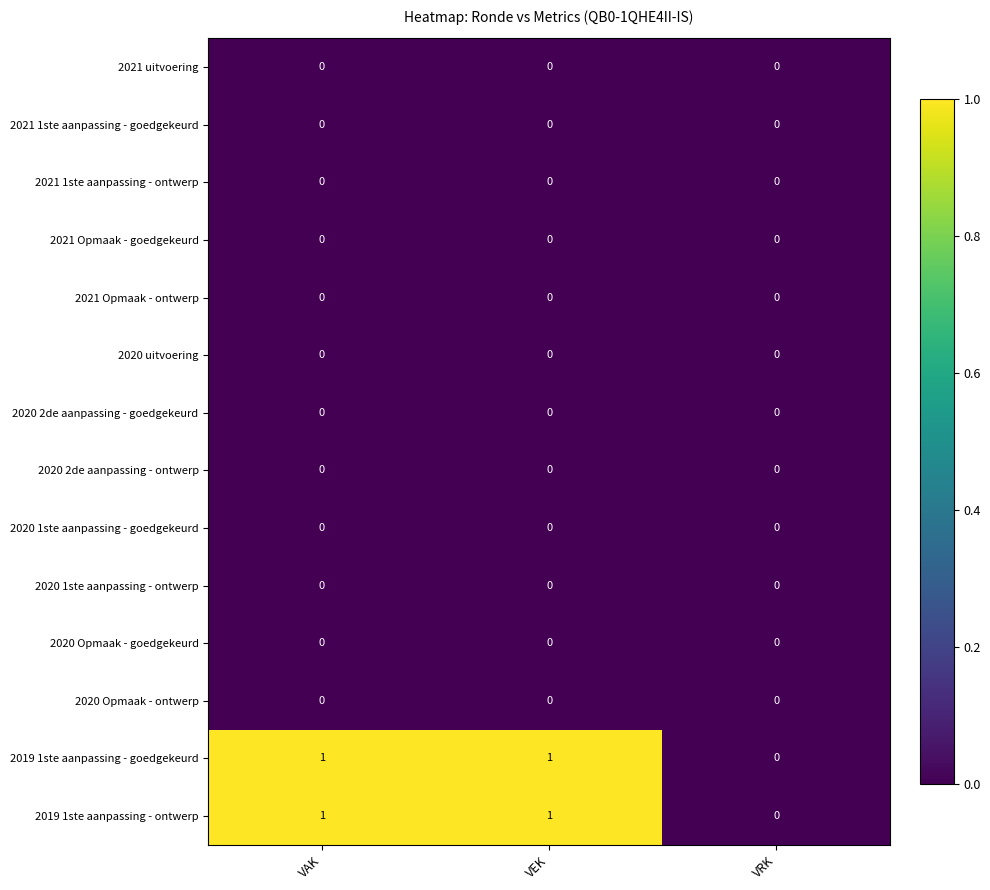

The value of 2019 1ste aanpassing - ontwerp at VEK is 1. True or false?

True